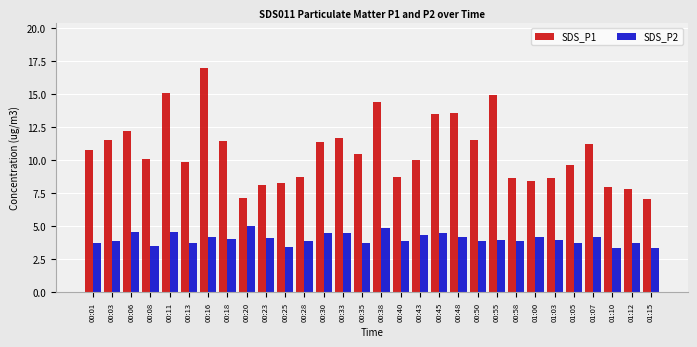

At which category is the sum across all series the highest?

00:16